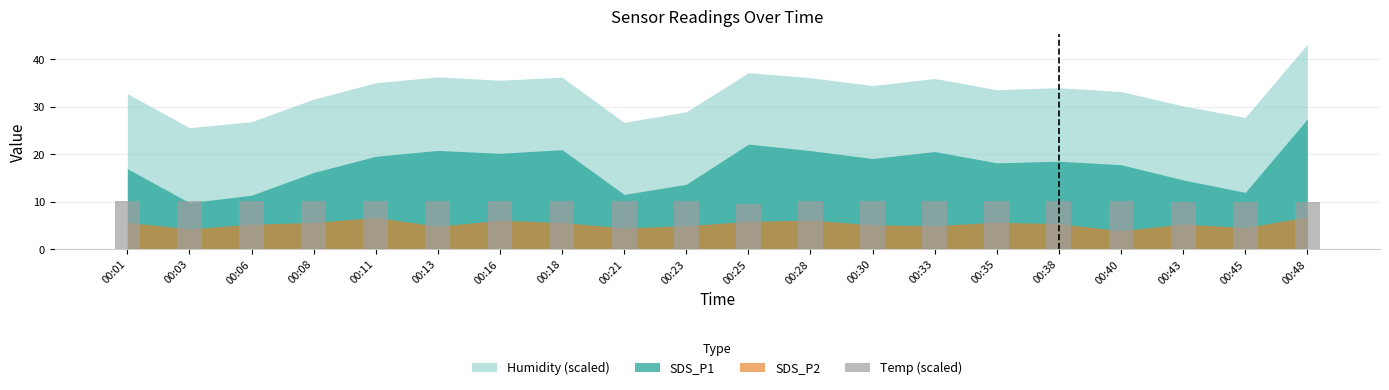

What is the sum of all values?

201.7